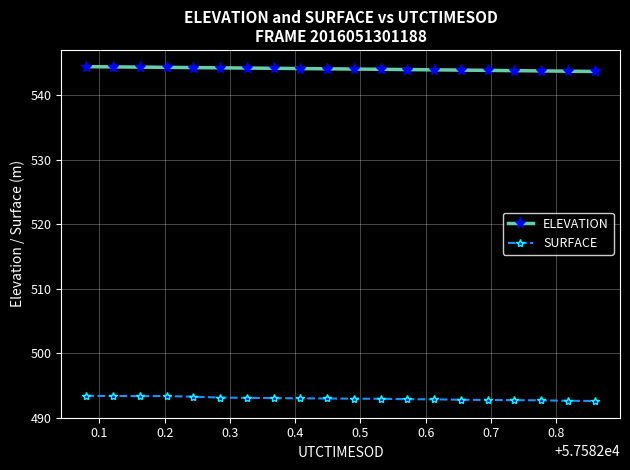

List the series in order of their overall mean, highest first.

ELEVATION, SURFACE